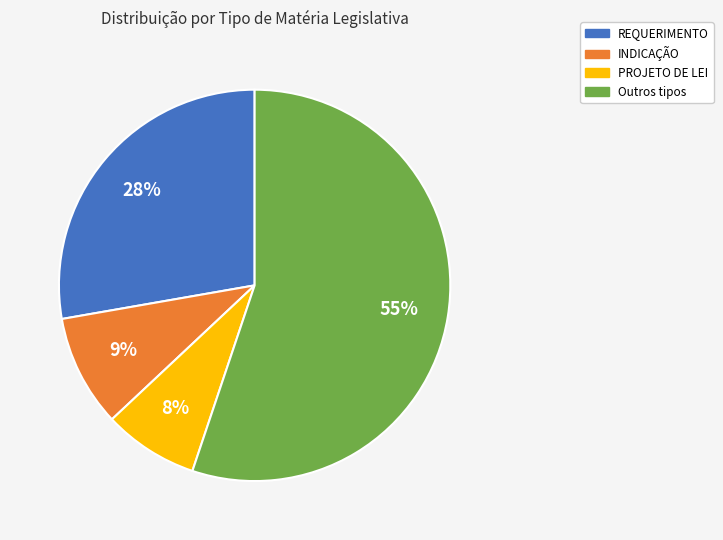

Count the number of slices in the pie.

4